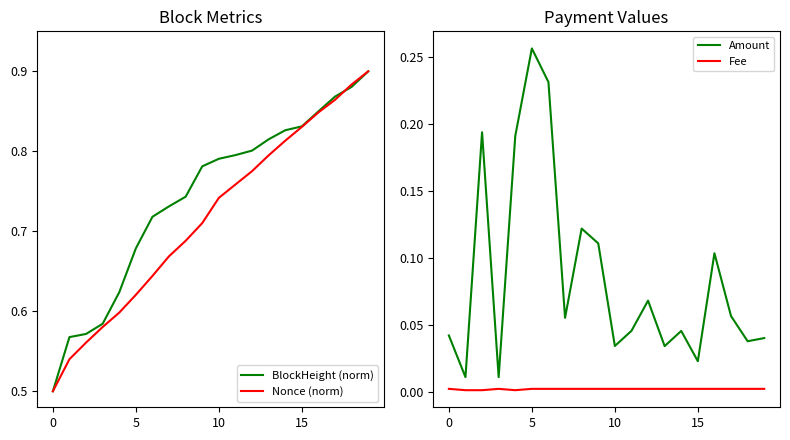

At which label does BlockHeight (norm) reach its peak?

19